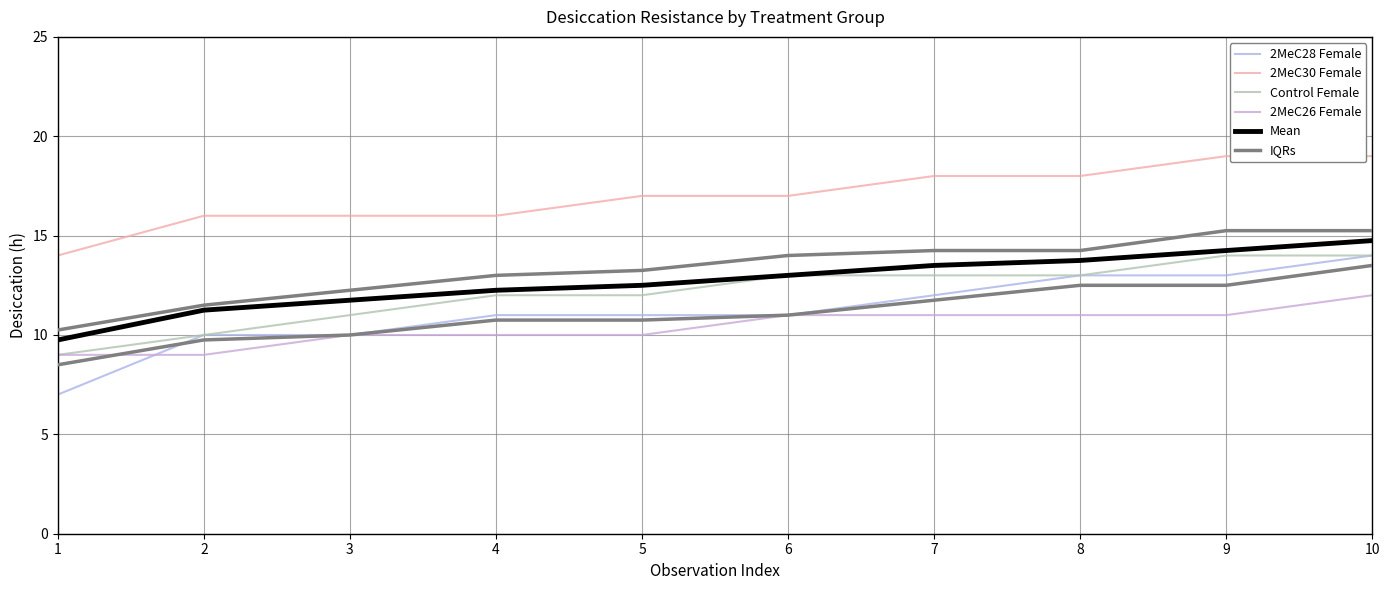

What is the total value across all series at 4?

72.0